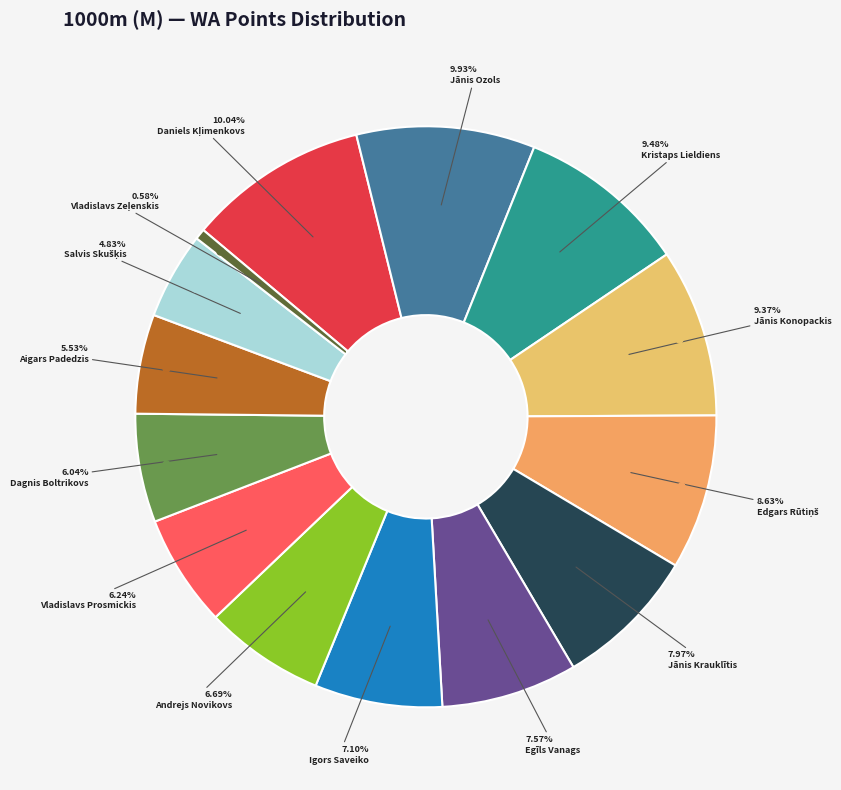

Count the number of slices in the pie.

14